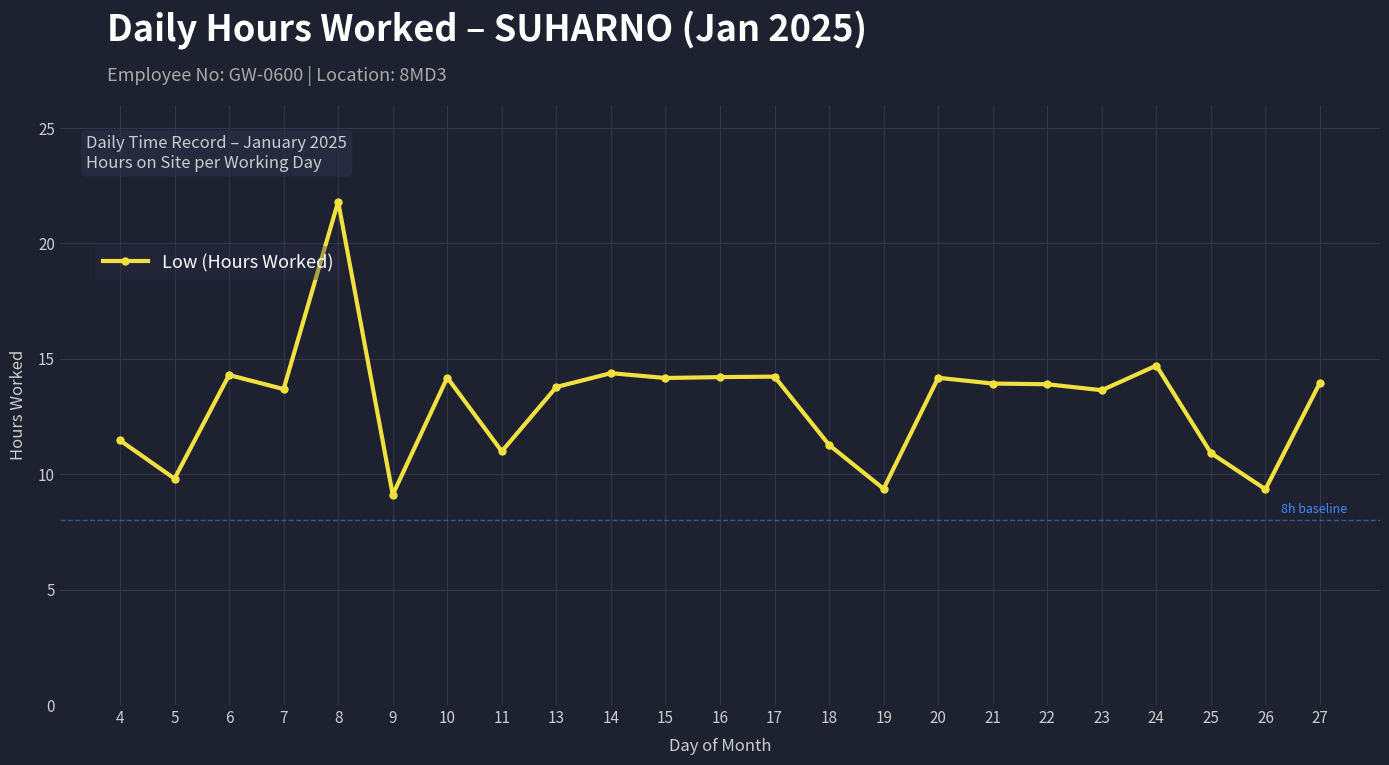

What is the sum of all values?

301.4